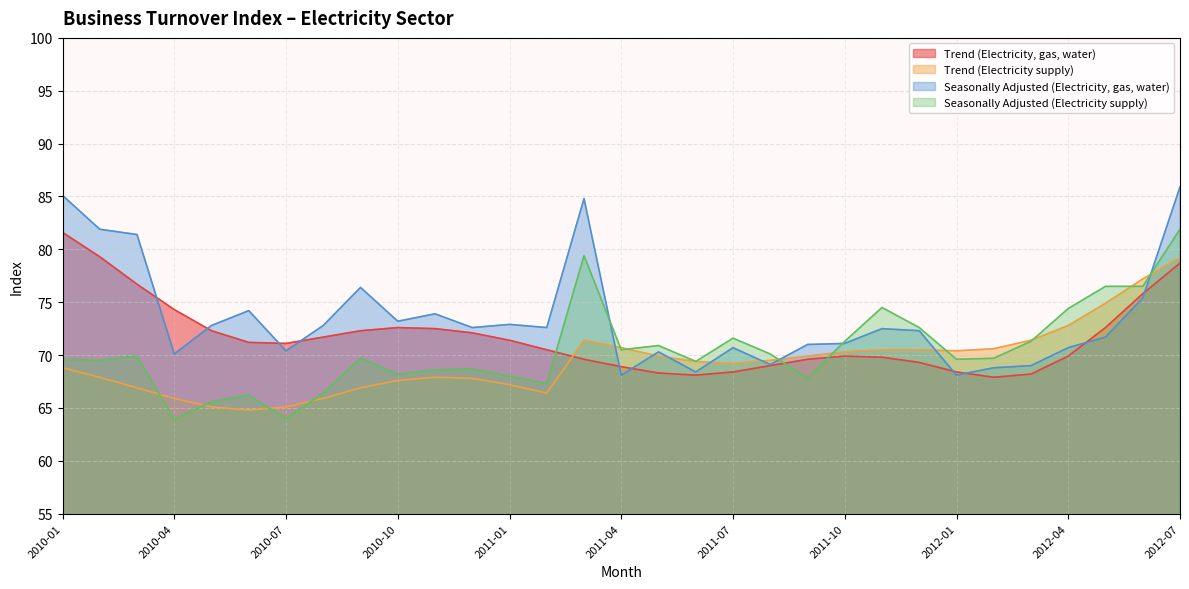

Is it true that Seasonally Adjusted (Electricity, gas, water) equals 70.1 at 2010-04?

True